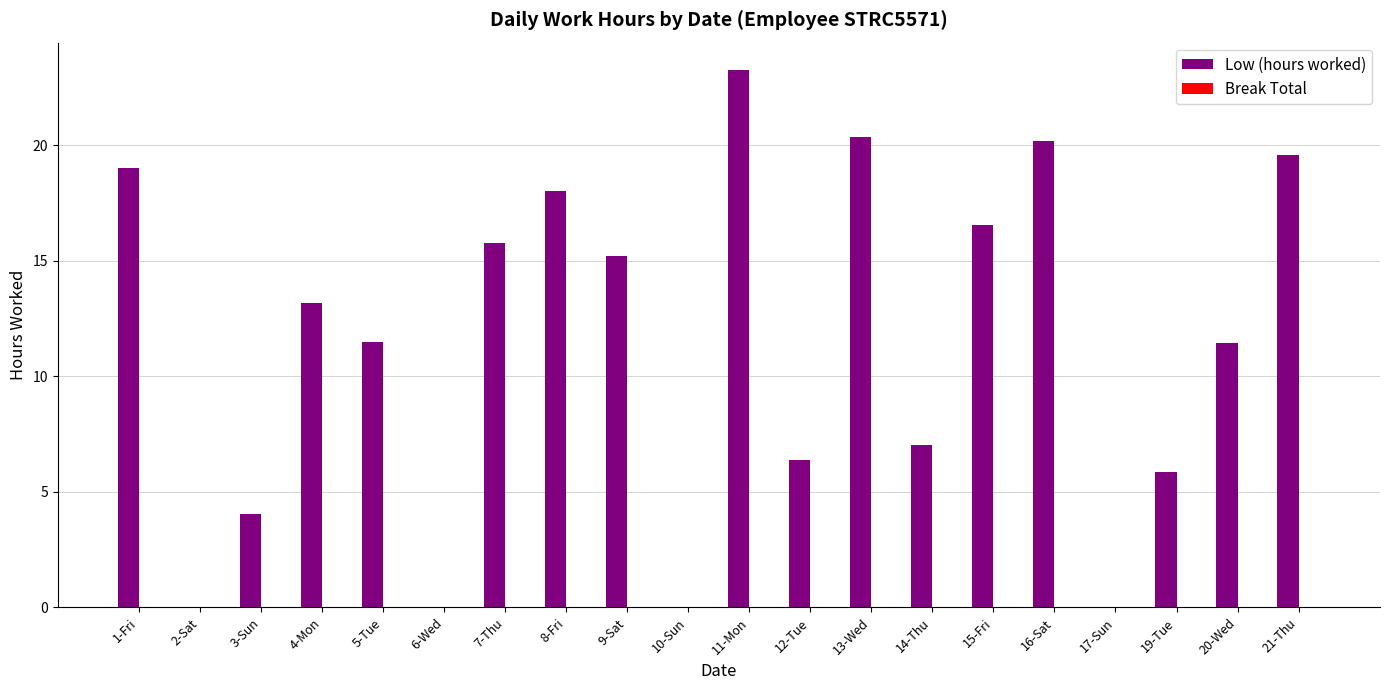

What is the sum of the values at 1-Fri and 7-Thu?

34.8